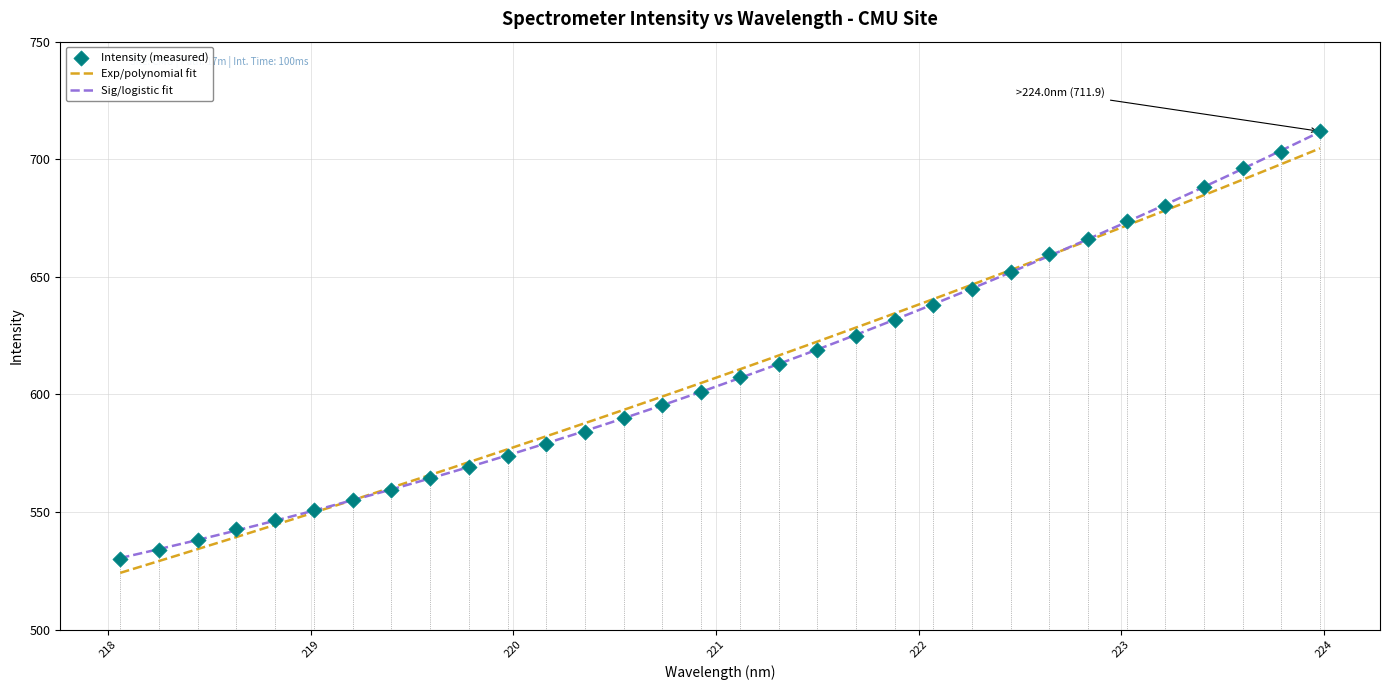

What is the ratio of the value at 218.2508 to the value at 219.2067?

1.0